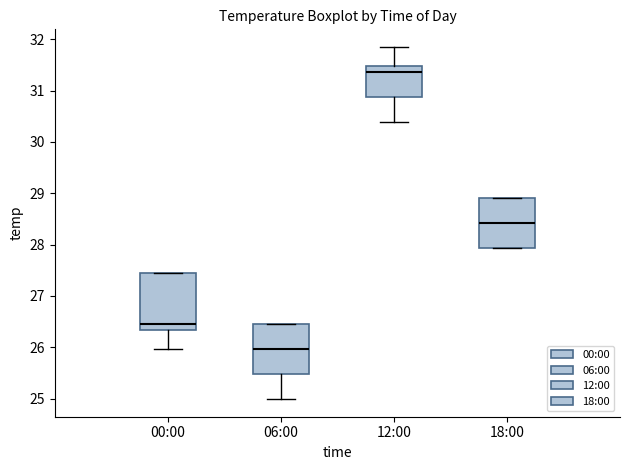

Reading left to right, read every box against the y-axis: the position of its median line, the range the box covers, and the ends of its whiskers. The values are not printed on the chart, so give them approximately, as read against the axis.

00:00: median 26.5, box 26.3 to 27.4, whiskers 26.0 to 27.4
06:00: median 26.0, box 25.5 to 26.5, whiskers 25.0 to 26.5
12:00: median 31.4, box 30.9 to 31.5, whiskers 30.4 to 31.9
18:00: median 28.4, box 27.9 to 28.9, whiskers 27.9 to 28.9